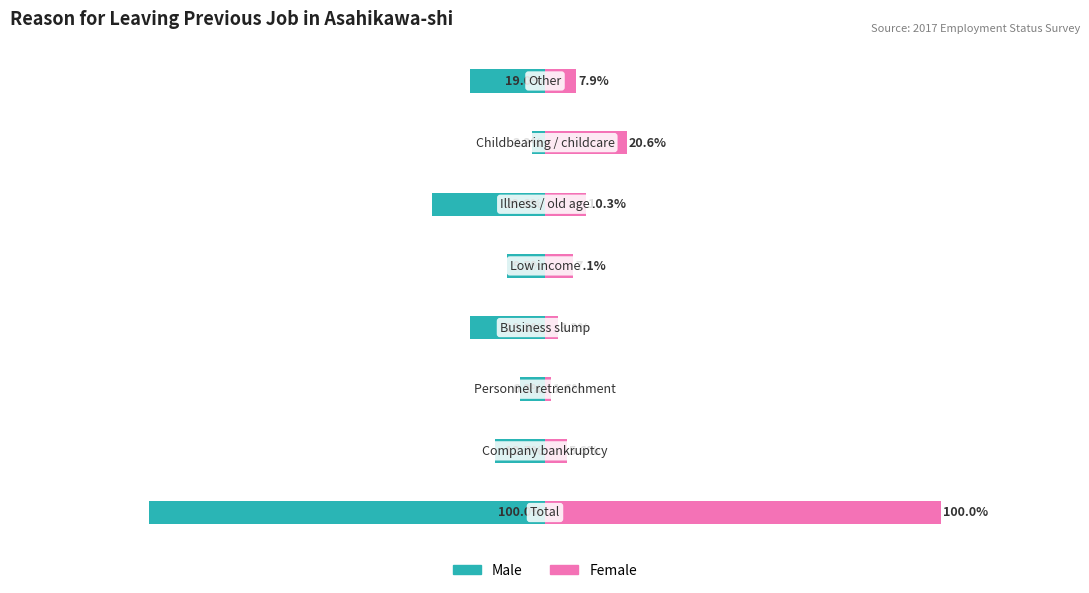

At 5, list the series in order from smallest to largest.

Male, Female